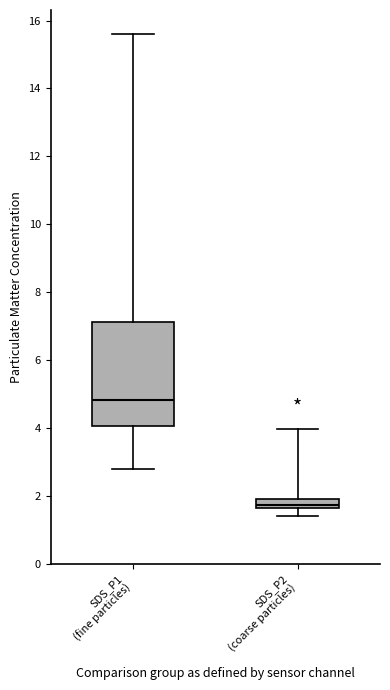

Which box's median line is the highest?

SDS_P1 (fine particles)